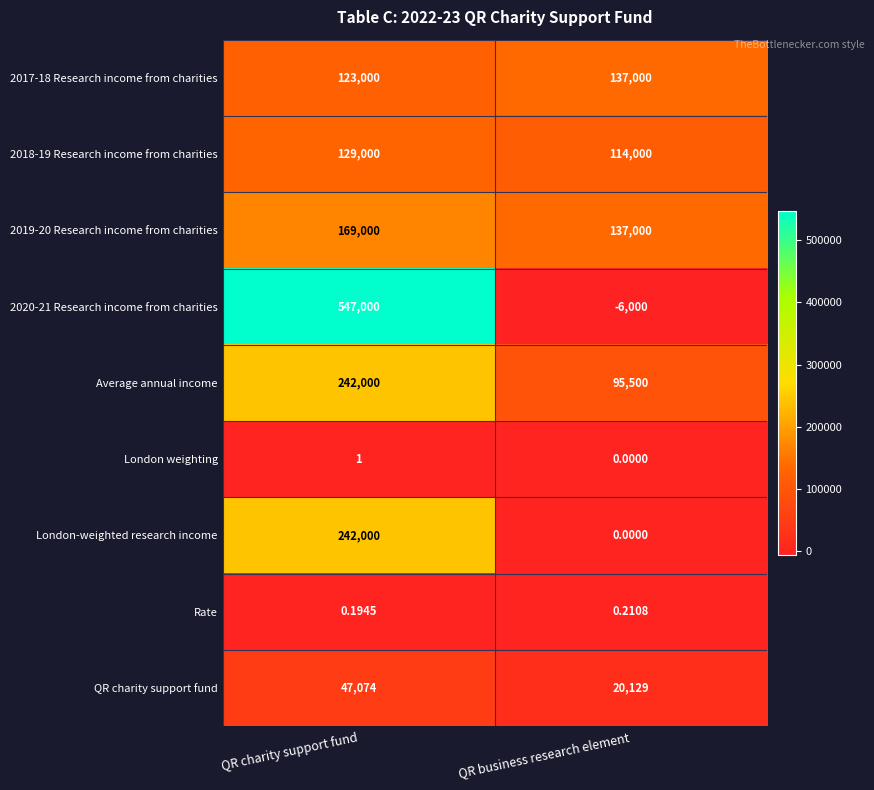

Which series has the largest total across all categories?

2020-21 Research income from charities